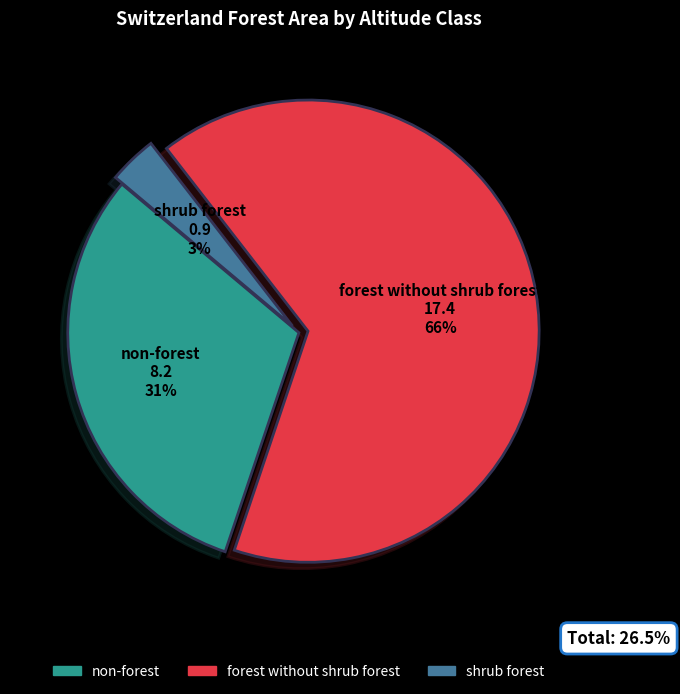

Do forest without shrub forest and non-forest together represent more than half of the pie?

Yes